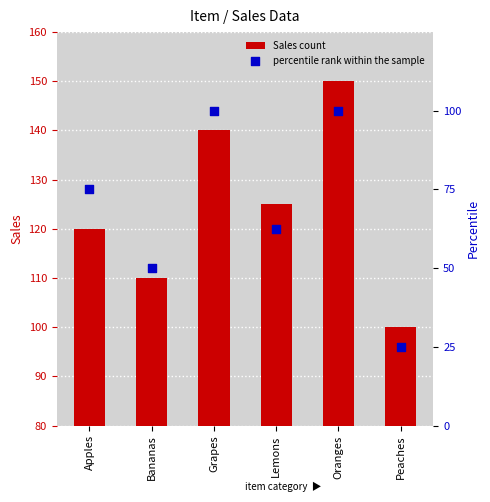

At which category is the sum across all series the highest?

Oranges